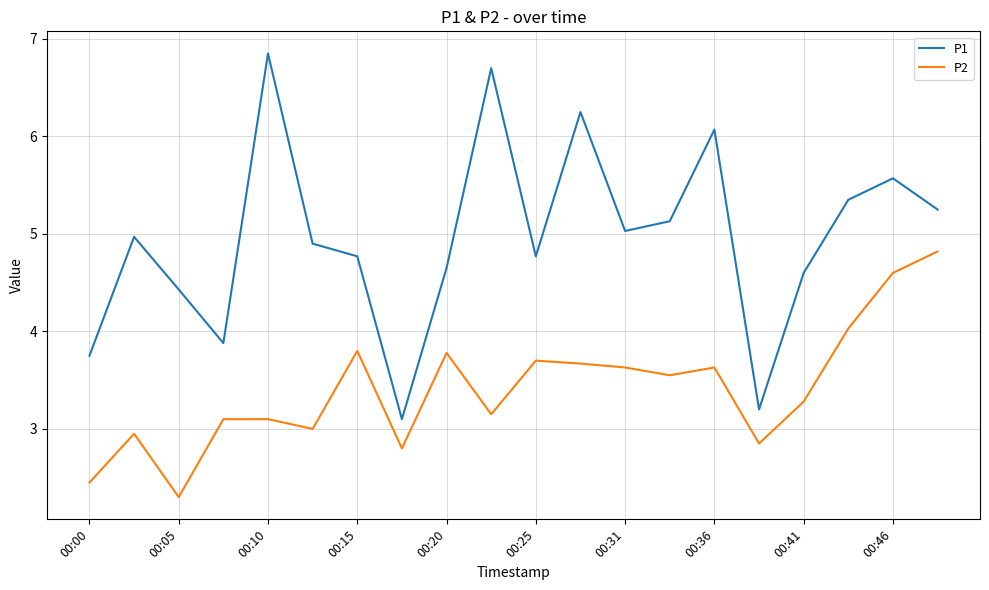

True or false: P1 and P2 cross at least once.

False